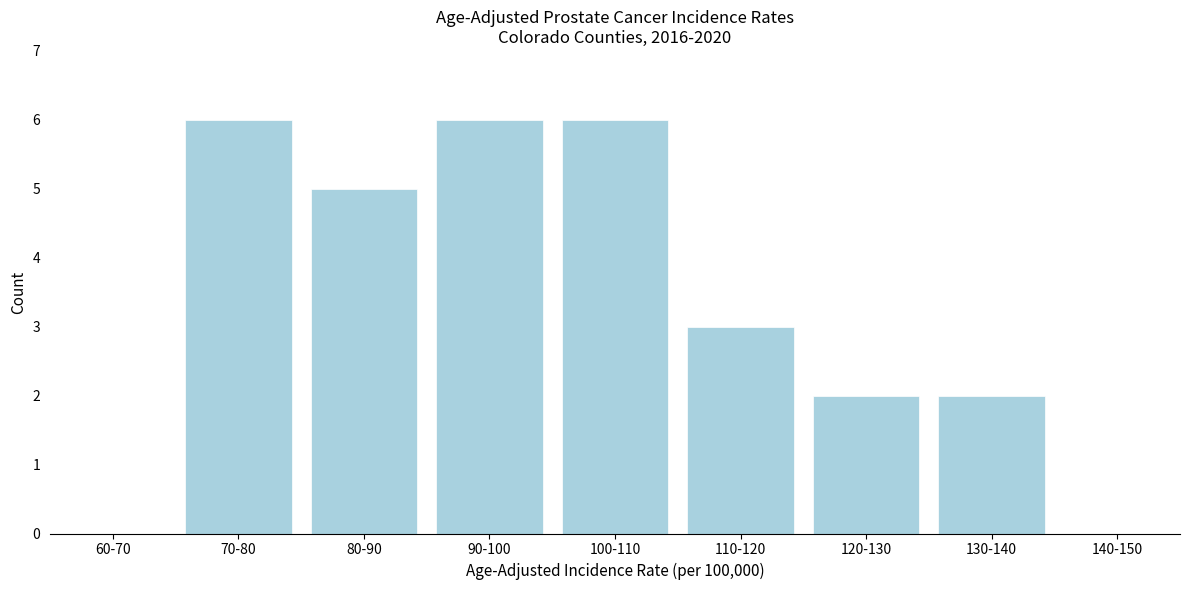

Reading right to left, transcribe all the data shown in this chart.

140-150=0	130-140=2	120-130=2	110-120=3	100-110=6	90-100=6	80-90=5	70-80=6	60-70=0